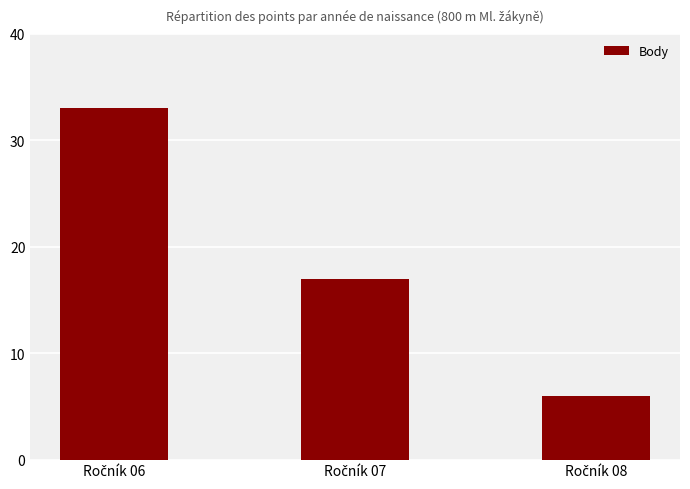

What is the greatest value displayed?

33